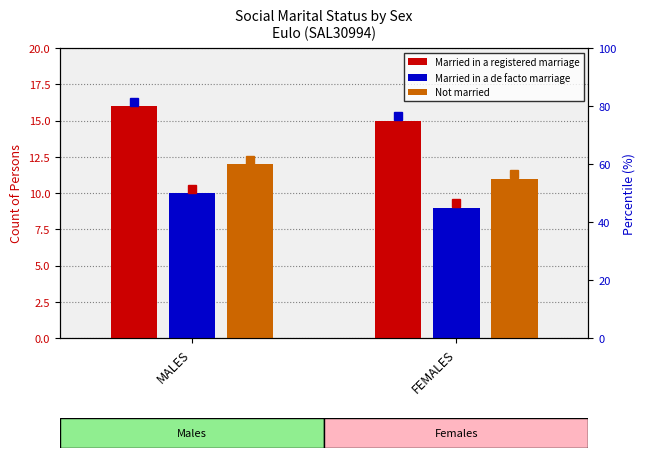

Which has a higher value, FEMALES or MALES?

MALES